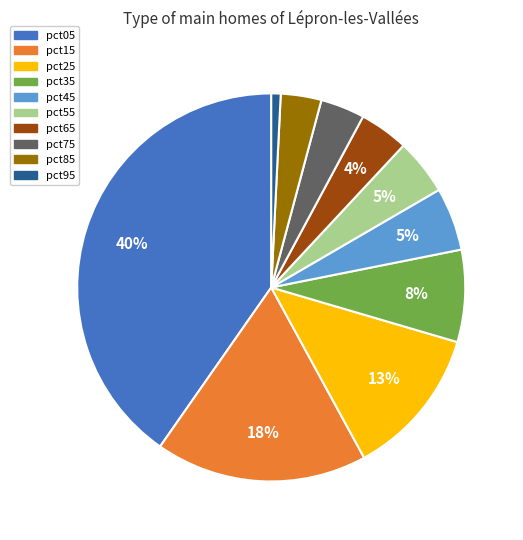

To the nearest percent, what percentage of the pie is pct15?

18%